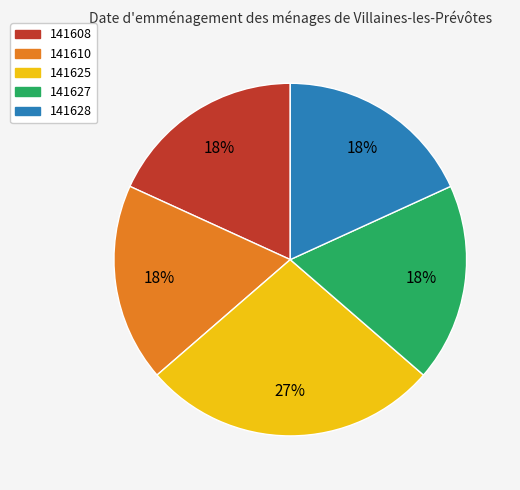

To the nearest percent, what is the combined percentage of 141628 and 141610?

36%